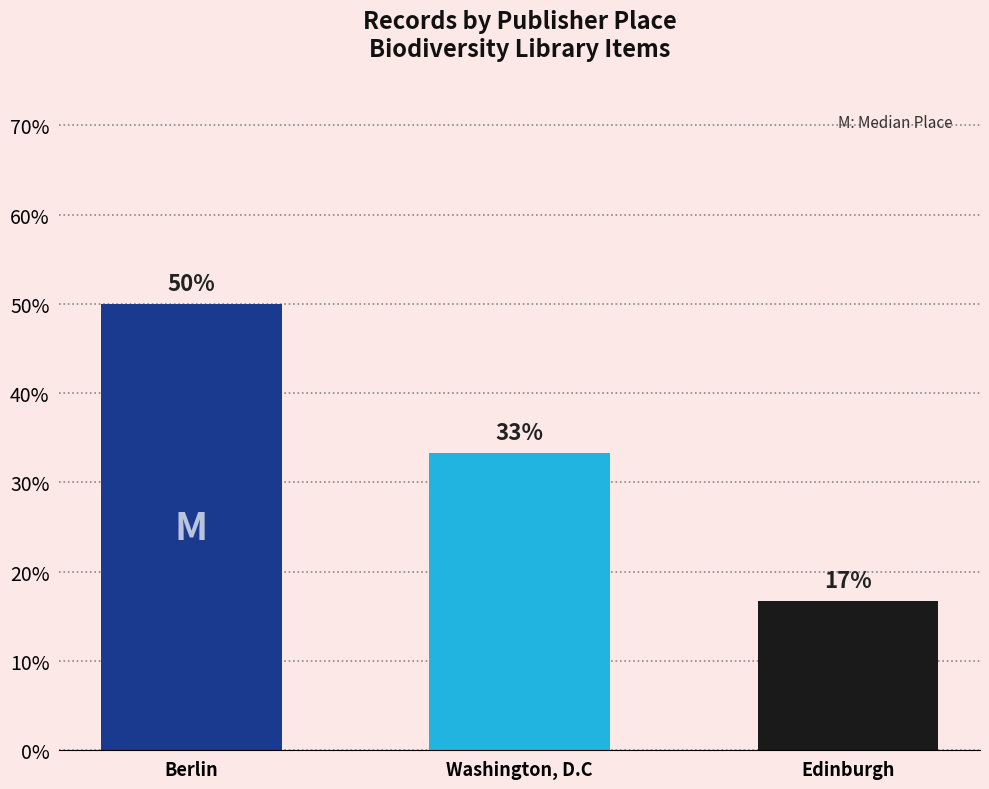

True or false: the data shows 50.0 at Berlin.

True